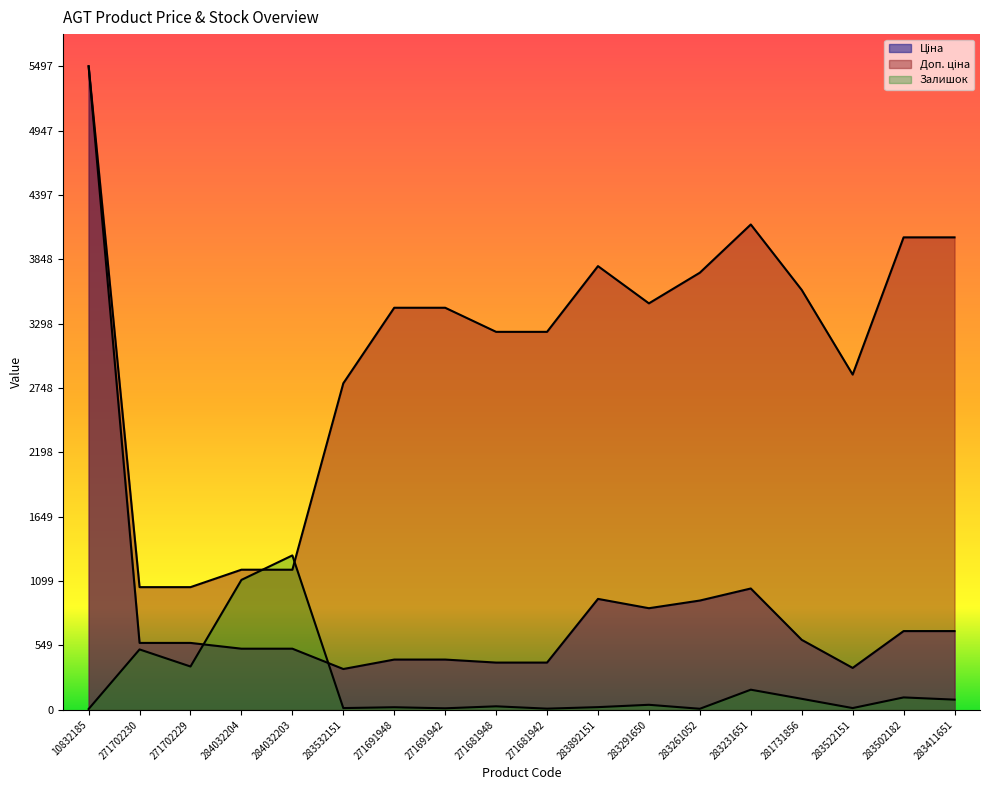

List the series in order of their overall mean, highest first.

Доп. ціна, Ціна, Залишок